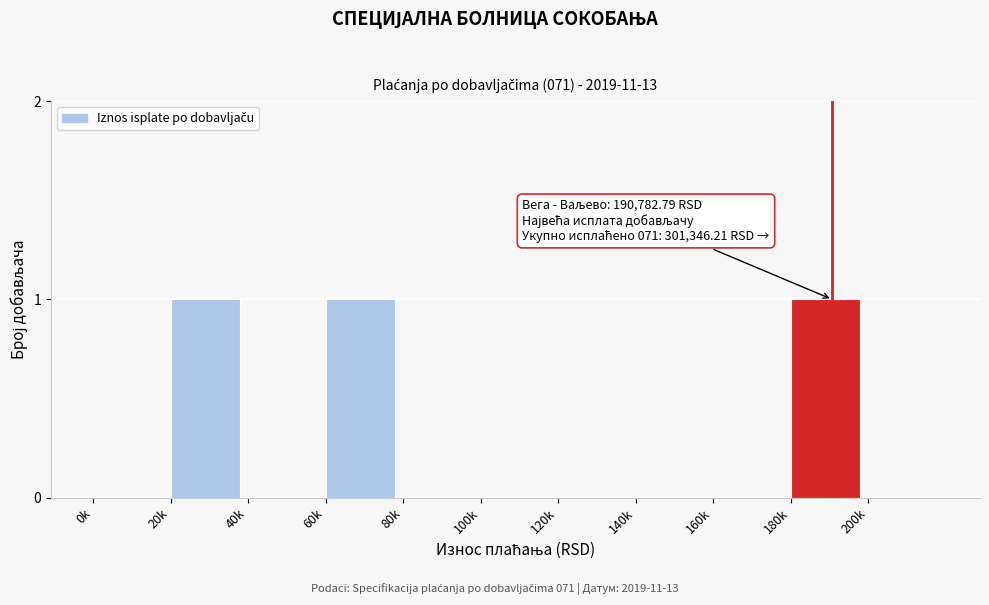

Reading right to left, list all the values displayed in this chart.

200k=0	180k=1	160k=0	140k=0	120k=0	100k=0	80k=0	60k=1	40k=0	20k=1	0k=0